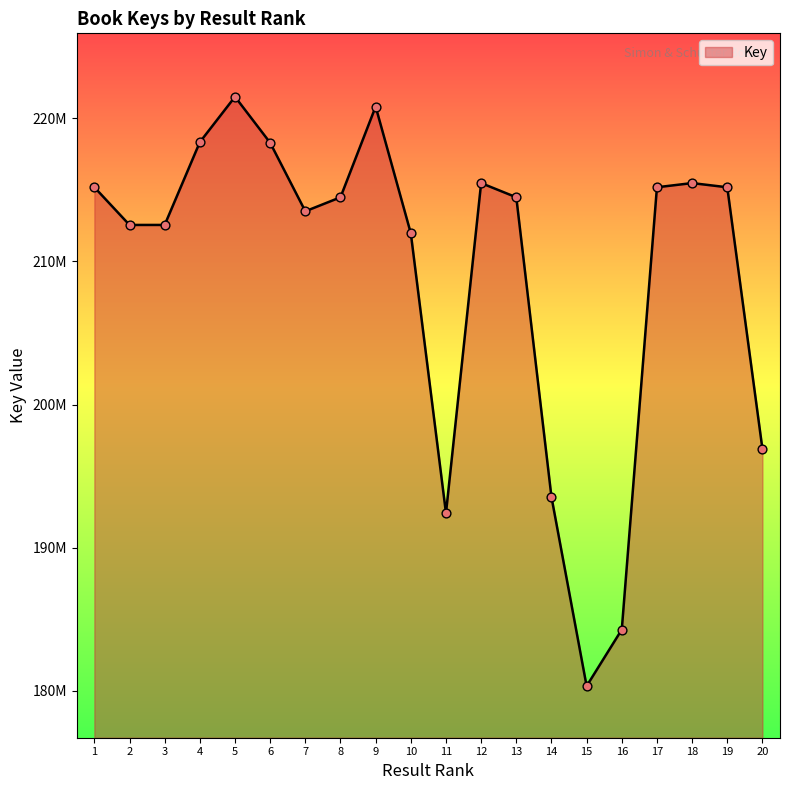

What is the ratio of the value at 9 to the value at 14?

1.1